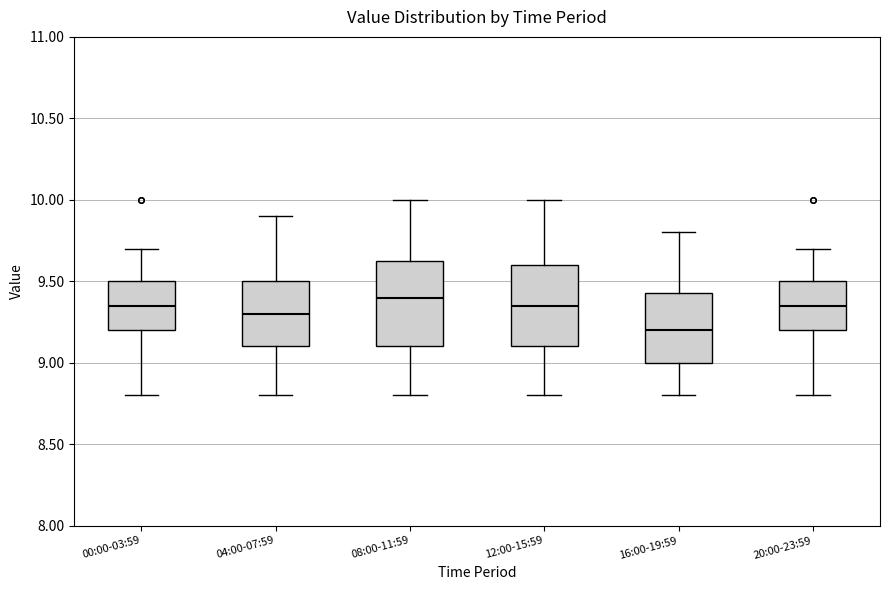

Reading left to right, read every box against the y-axis: the position of its median line, the range the box covers, and the ends of its whiskers. The values are not printed on the chart, so give them approximately, as read against the axis.

00:00-03:59: median 9.35, box 9.20 to 9.50, whiskers 8.80 to 9.70
04:00-07:59: median 9.30, box 9.10 to 9.50, whiskers 8.80 to 9.90
08:00-11:59: median 9.40, box 9.10 to 9.65, whiskers 8.80 to 10.00
12:00-15:59: median 9.35, box 9.10 to 9.60, whiskers 8.80 to 10.00
16:00-19:59: median 9.20, box 9.00 to 9.45, whiskers 8.80 to 9.80
20:00-23:59: median 9.35, box 9.20 to 9.50, whiskers 8.80 to 9.70